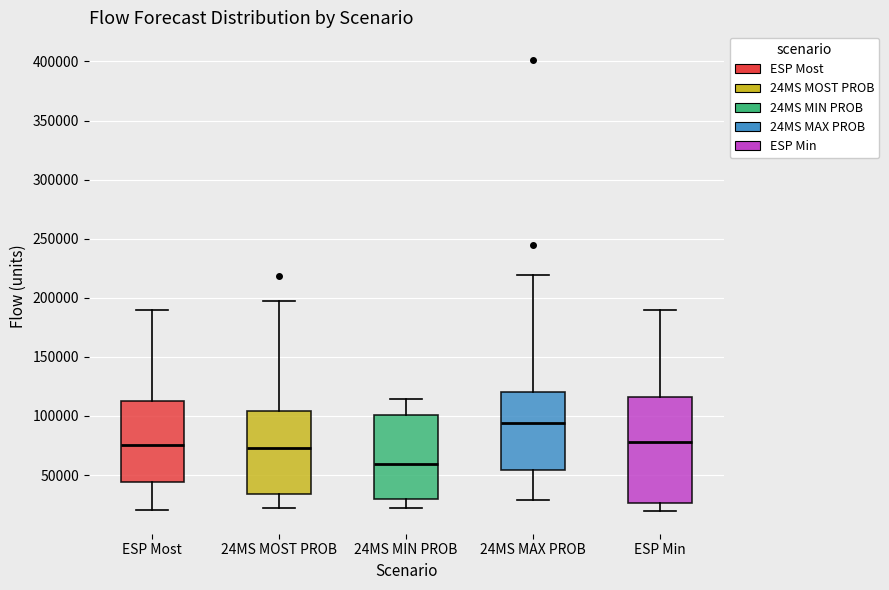

Which box's median line is the lowest?

24MS MIN PROB